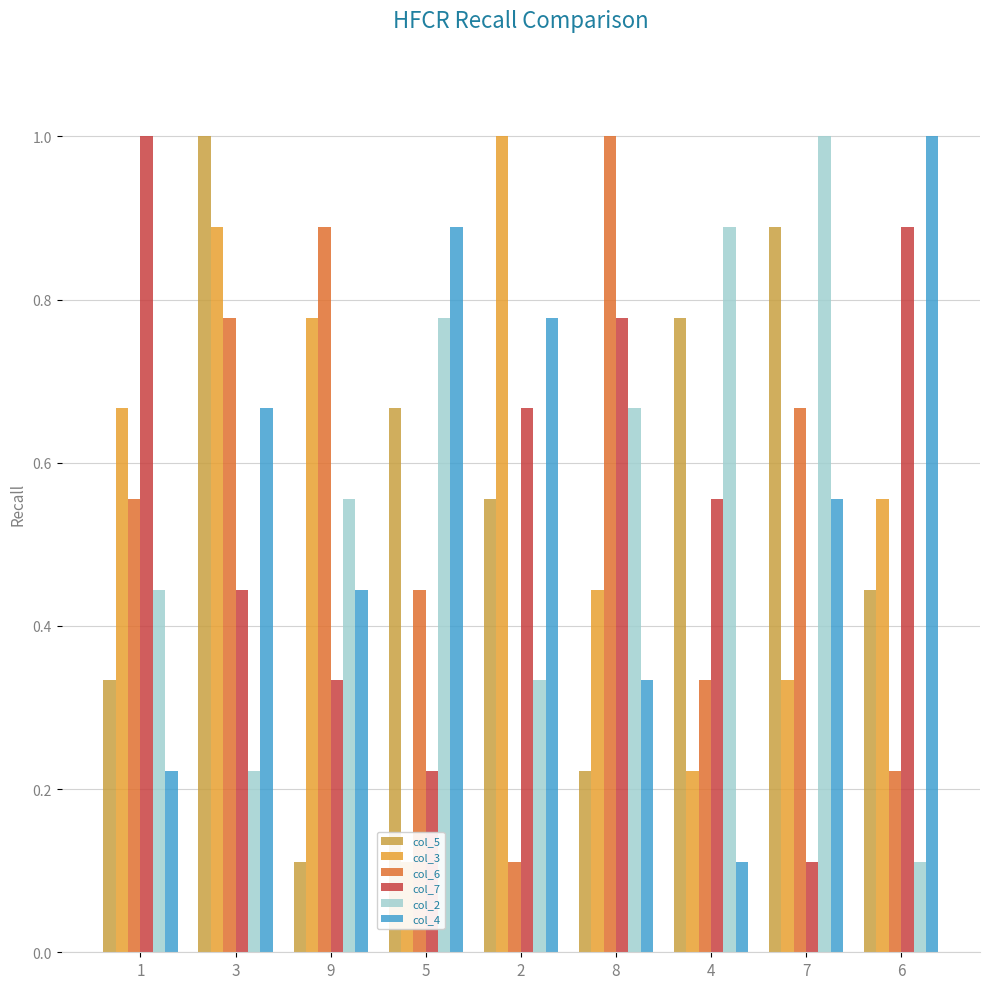

What value does the col_6 series have at 8?

1.0